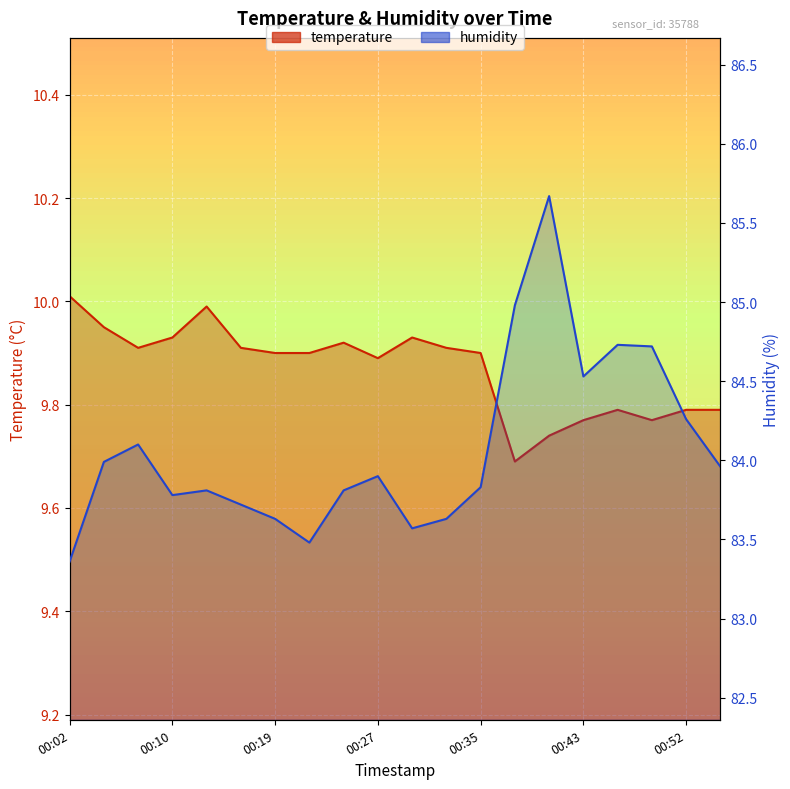

What is the value of the humidity point at the 4th from the left?

83.8